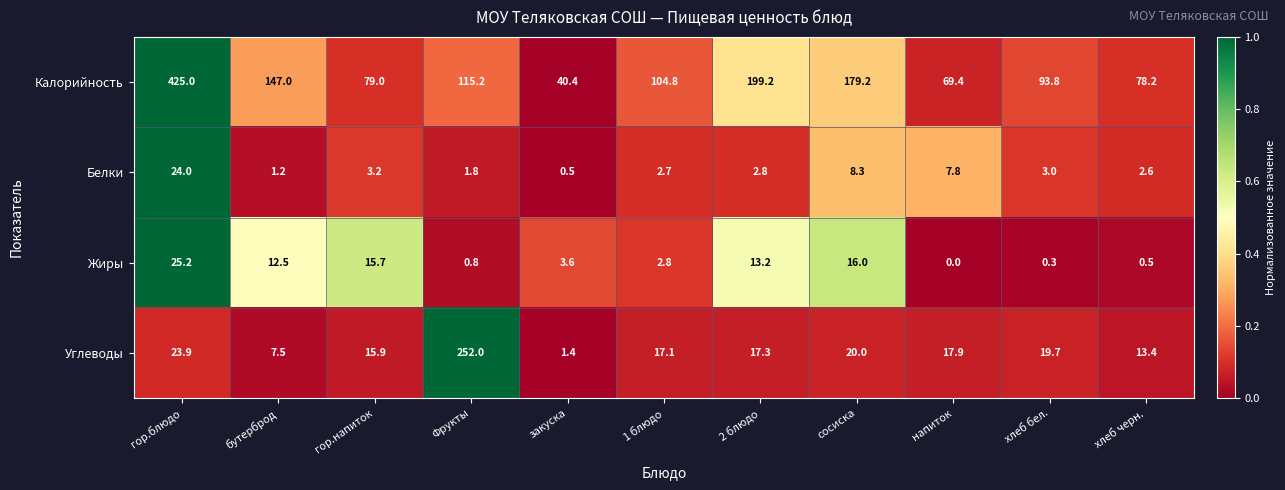

What is the sum of all Углеводы values?

406.1